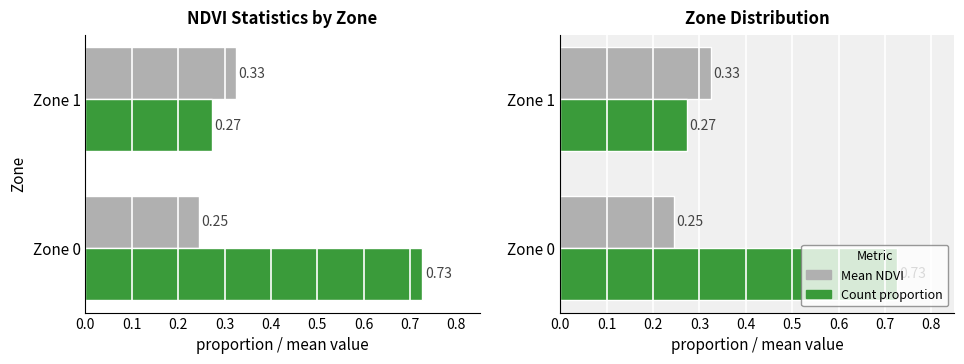

What are all the series names shown in the legend?

Mean NDVI, Count proportion